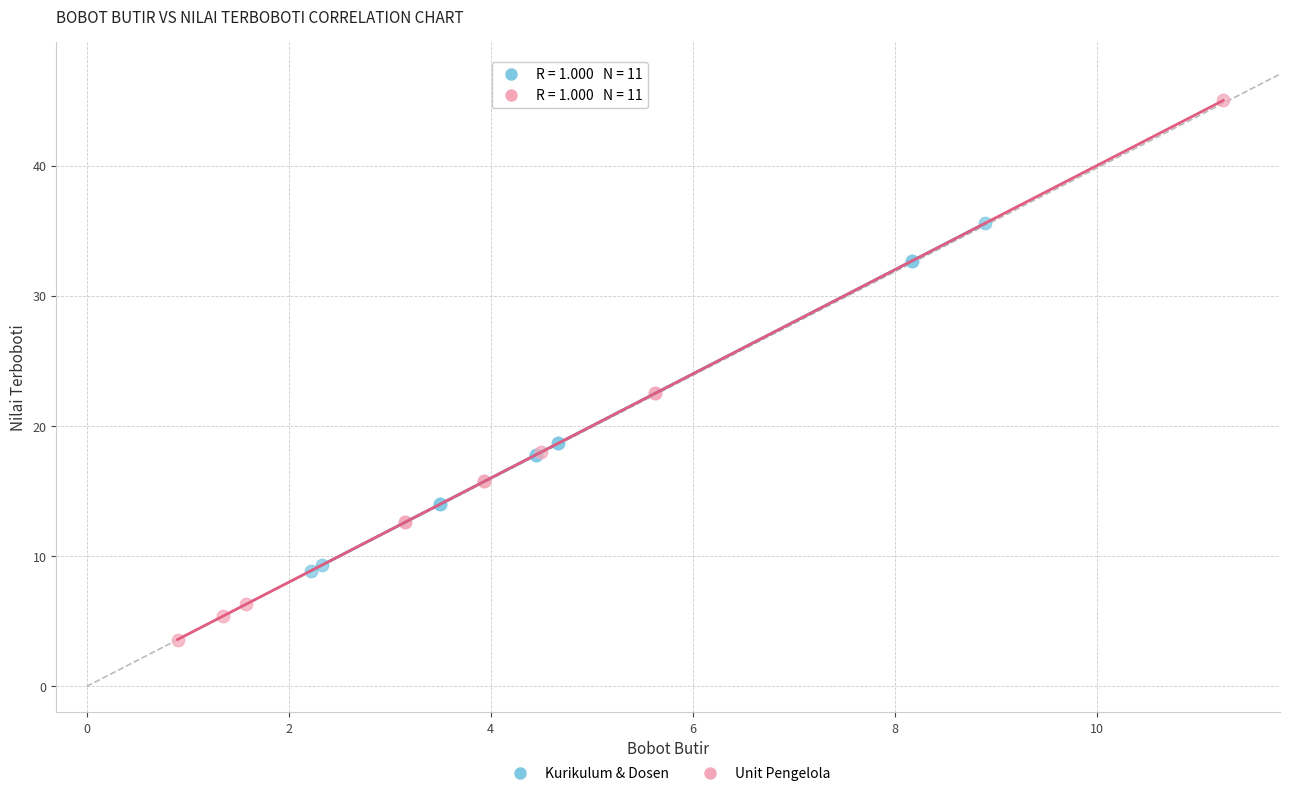

Which series contains the lowest Y value?

Unit Pengelola